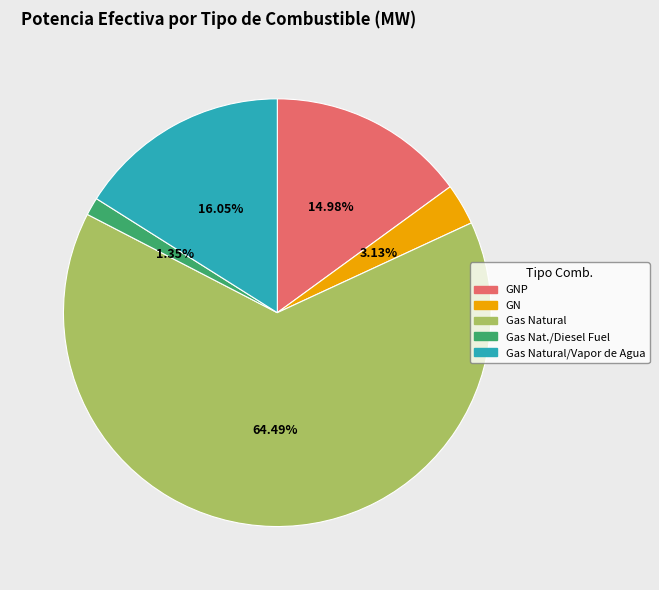

What percentage is the Gas Natural/Vapor de Agua slice, to the nearest percent?

16%